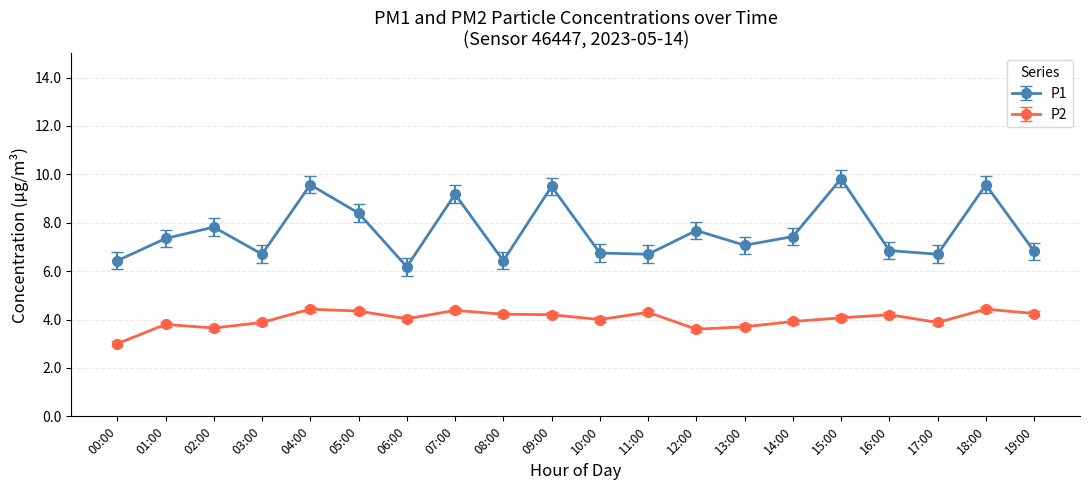

At which label does P1 first exceed 7?

01:00